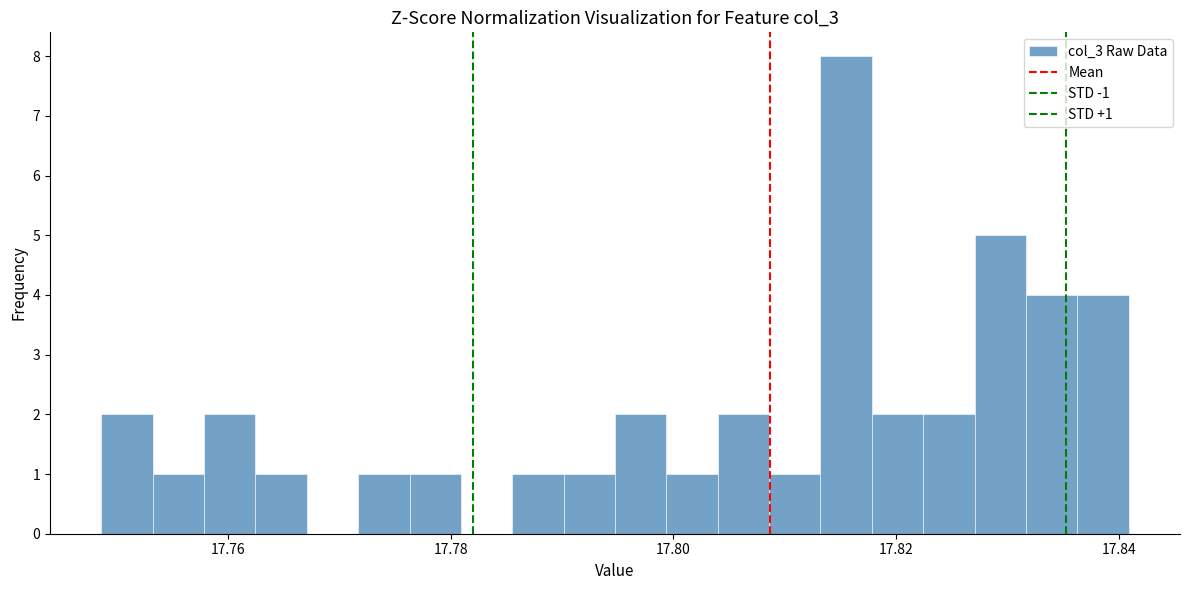

Around what value on the x-axis is the tallest bar? Give the approximate position of its centre, as read against the axis.

17.816